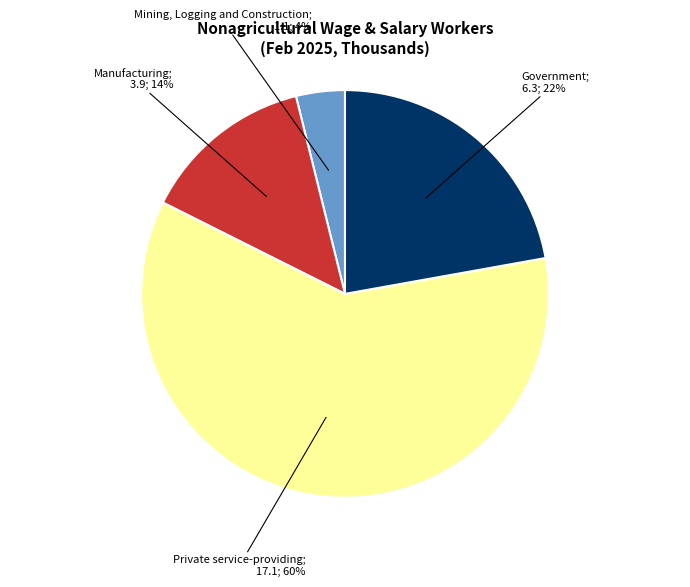

Does any single category account for the majority?

Yes